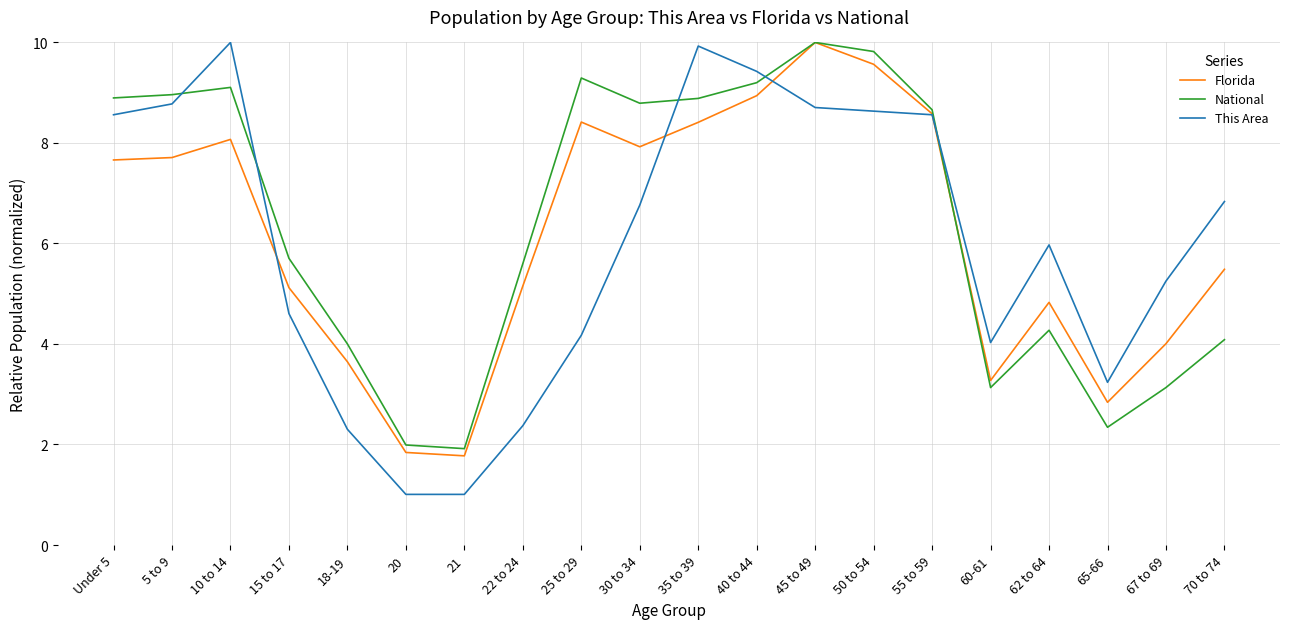

What is the smallest value displayed?

1.0